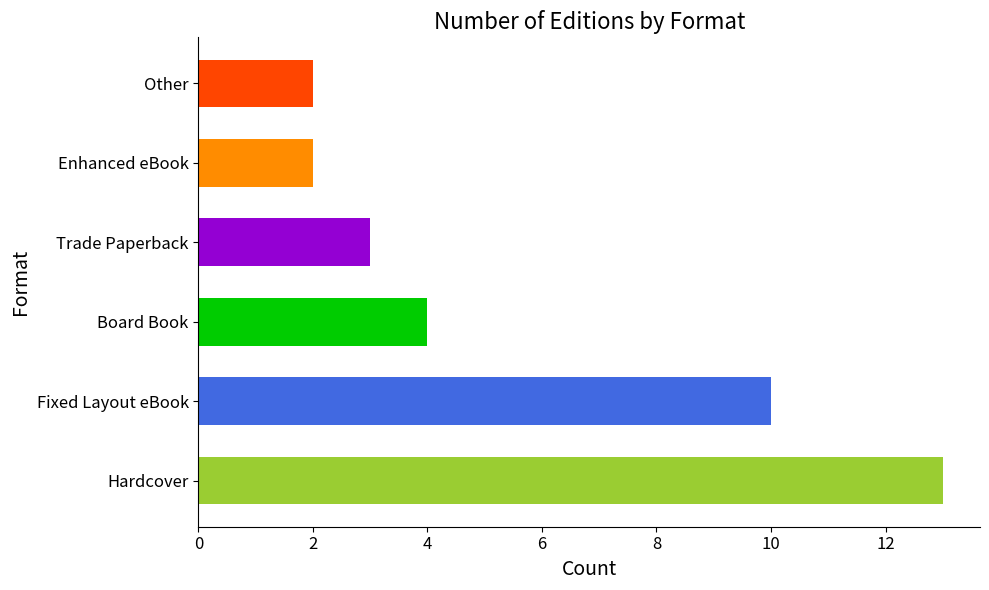

Does the chart contain stacked bars?

No